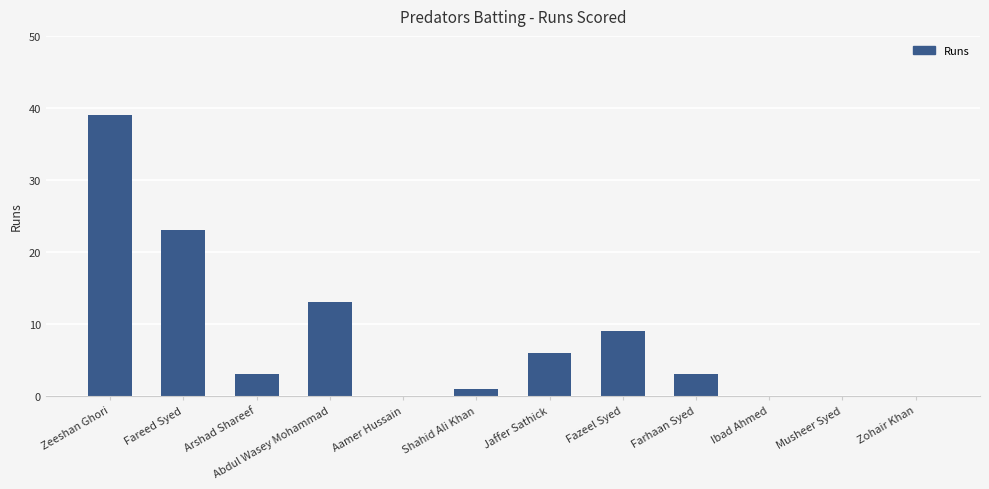

Reading left to right, list all the values displayed in this chart.

Zeeshan Ghori=39	Fareed Syed=23	Arshad Shareef=3	Abdul Wasey Mohammad=13	Aamer Hussain=0	Shahid Ali Khan=1	Jaffer Sathick=6	Fazeel Syed=9	Farhaan Syed=3	Ibad Ahmed=0	Musheer Syed=0	Zohair Khan=0